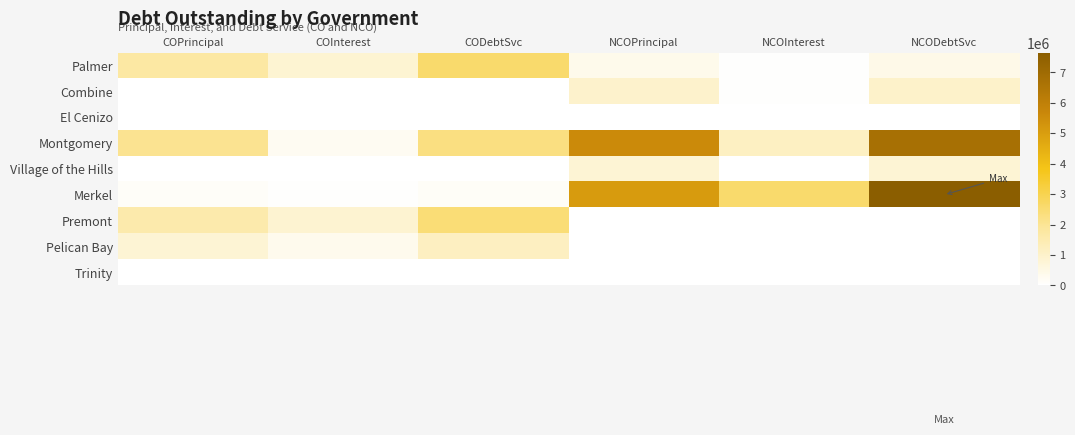

Reading left to right, transcribe all the data shown in this chart.

Palmer: COPrincipal=1760000.0	COInterest=838635.5	CODebtSvc=2598635.5	NCOPrincipal=380000.0	NCOInterest=58568.8	NCODebtSvc=438568.8
Combine: COPrincipal=0.0	COInterest=0.0	CODebtSvc=0.0	NCOPrincipal=959000.0	NCOInterest=35386.1	NCODebtSvc=994386.1
El Cenizo: COPrincipal=0.0	COInterest=0.0	CODebtSvc=0.0	NCOPrincipal=0.0	NCOInterest=0.0	NCODebtSvc=0.0
Montgomery: COPrincipal=2040000.0	COInterest=243536.0	CODebtSvc=2283536.0	NCOPrincipal=5615000.0	NCOInterest=1137355.0	NCODebtSvc=6752355.0
Village of the Hills: COPrincipal=0.0	COInterest=0.0	CODebtSvc=0.0	NCOPrincipal=810000.0	NCOInterest=23988.8	NCODebtSvc=833988.8
Merkel: COPrincipal=121000.0	COInterest=51133.8	CODebtSvc=172133.8	NCOPrincipal=5055000.0	NCOInterest=2594175.0	NCODebtSvc=7649175.0
Premont: COPrincipal=1578000.0	COInterest=871790.4	CODebtSvc=2449790.4	NCOPrincipal=0.0	NCOInterest=0.0	NCODebtSvc=0.0
Pelican Bay: COPrincipal=821000.0	COInterest=357654.4	CODebtSvc=1178654.4	NCOPrincipal=0.0	NCOInterest=0.0	NCODebtSvc=0.0
Trinity: COPrincipal=0.0	COInterest=0.0	CODebtSvc=0.0	NCOPrincipal=0.0	NCOInterest=0.0	NCODebtSvc=0.0